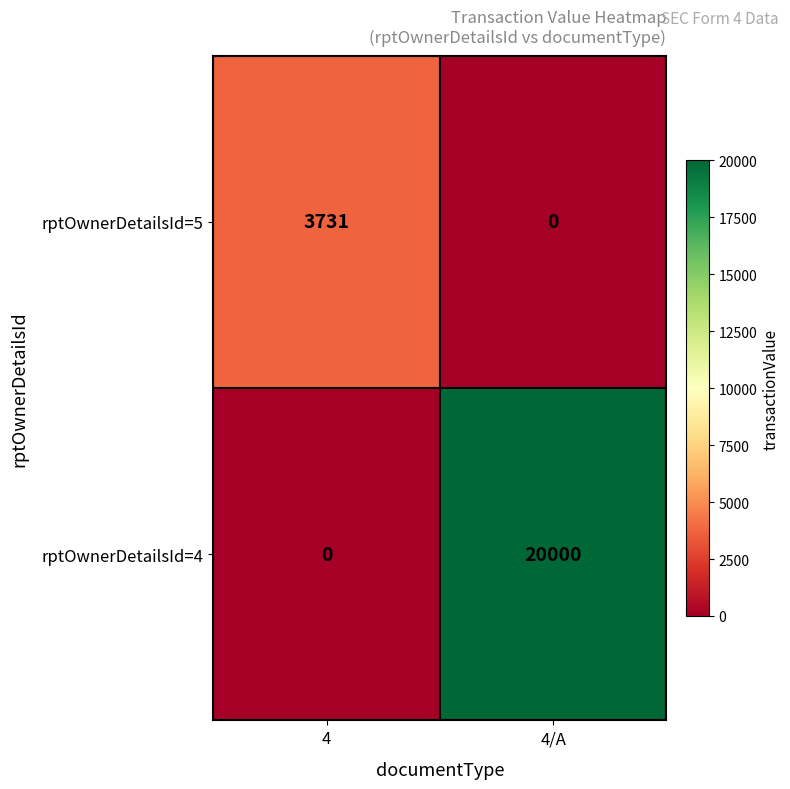

What is the difference between the rptOwnerDetailsId=5 values at 4/A and 4?

3731